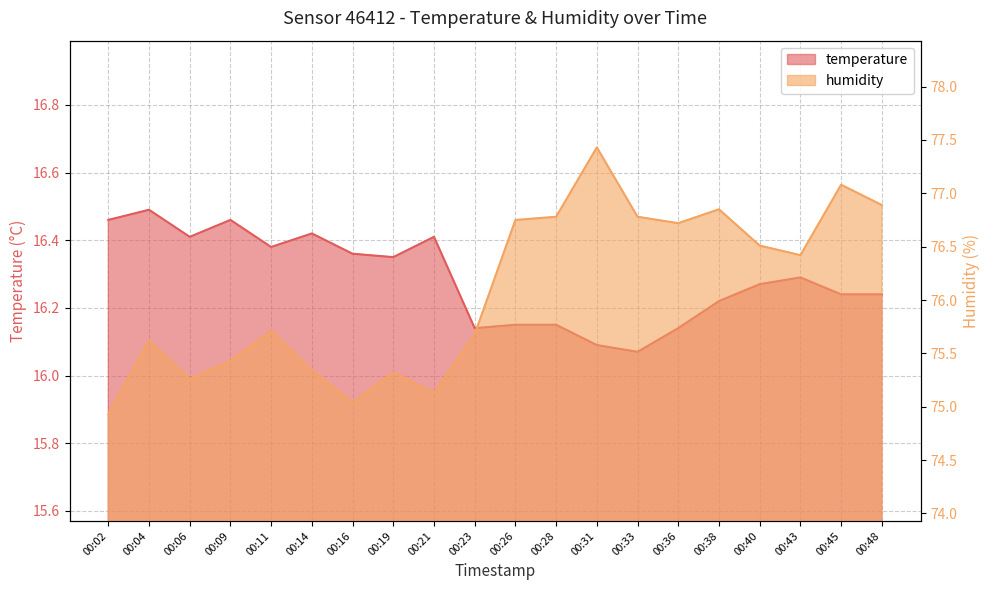

True or false: temperature and humidity cross at least once.

False